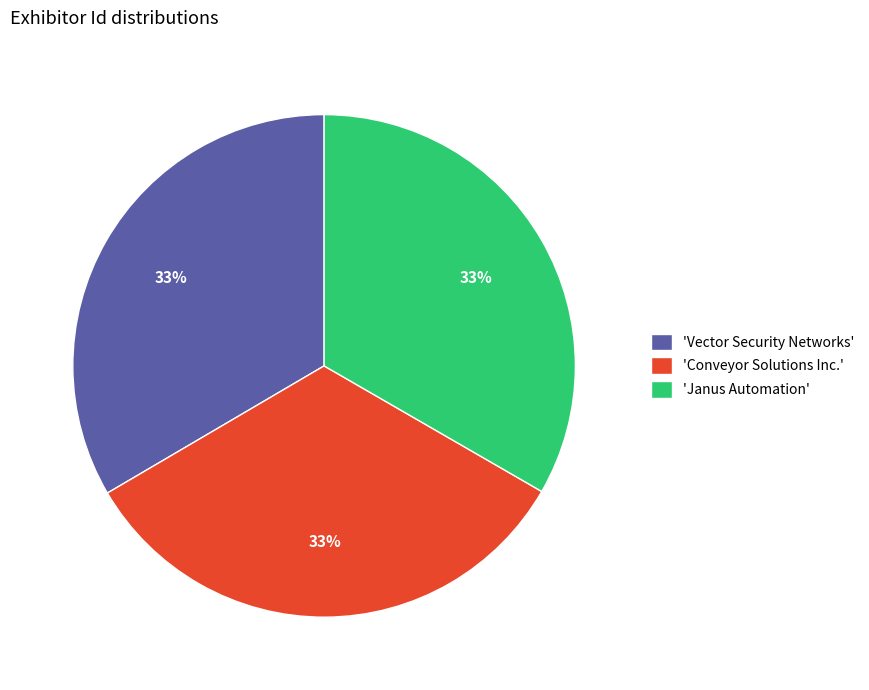

How many slices are in this pie chart?

3